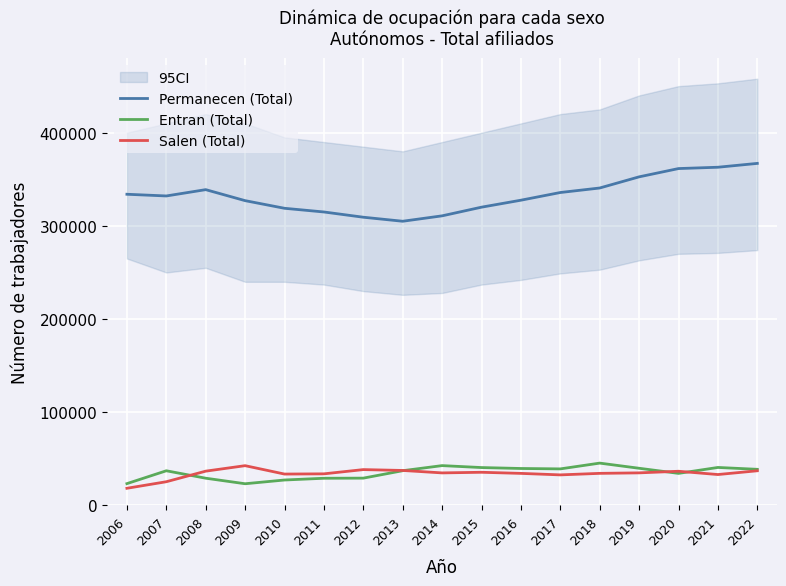

Which series changed the most between 2010 and 2018?

Permanecen (Total)